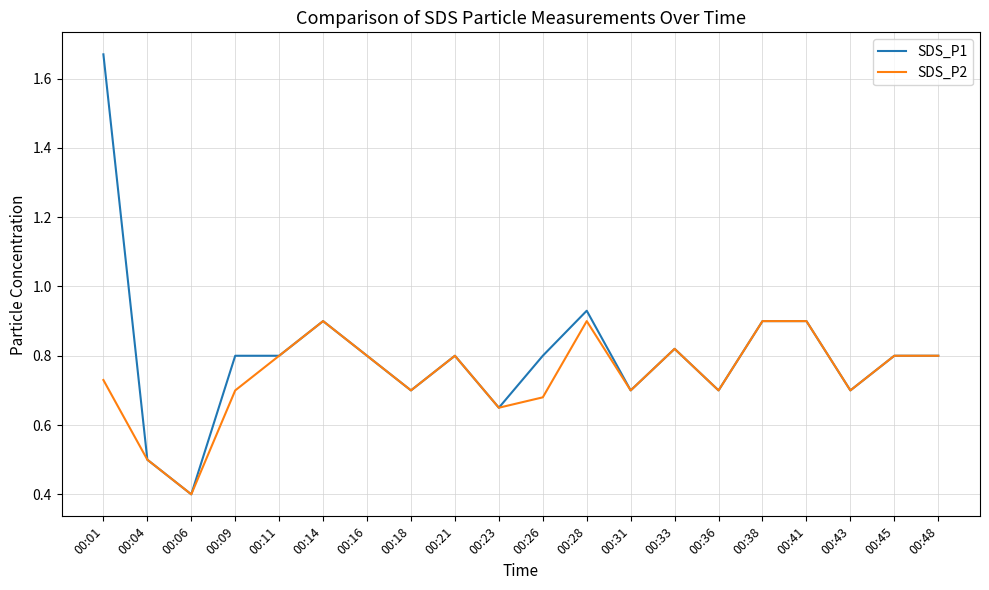

True or false: SDS_P1 has a value of 0.1 at 00:04.

False